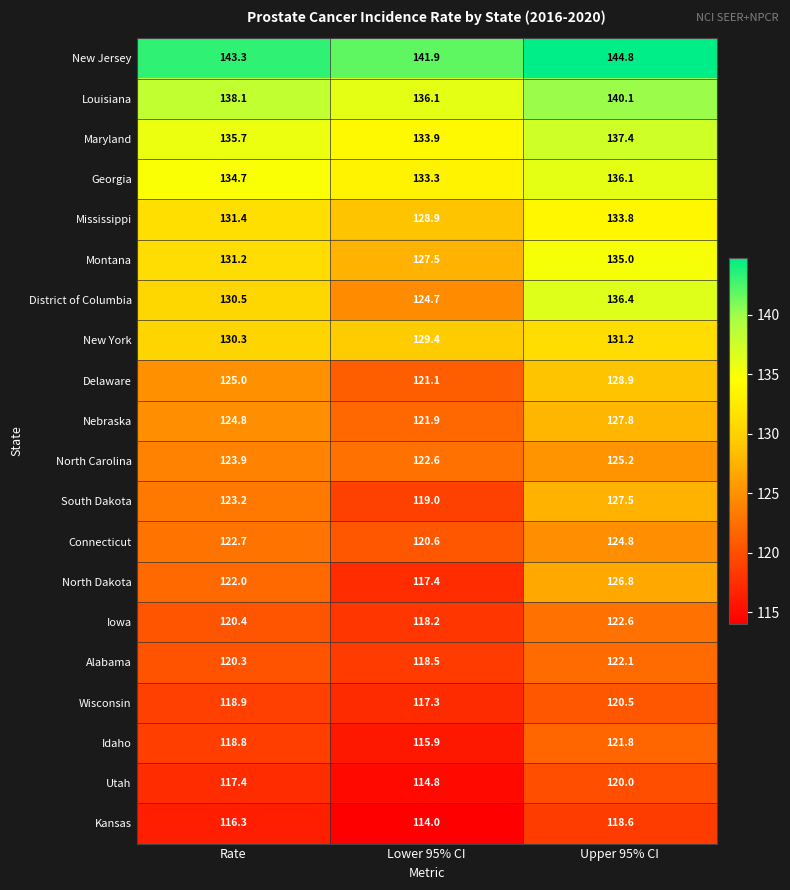

What is the difference between the maximum and minimum values in the South Dakota series?

8.5